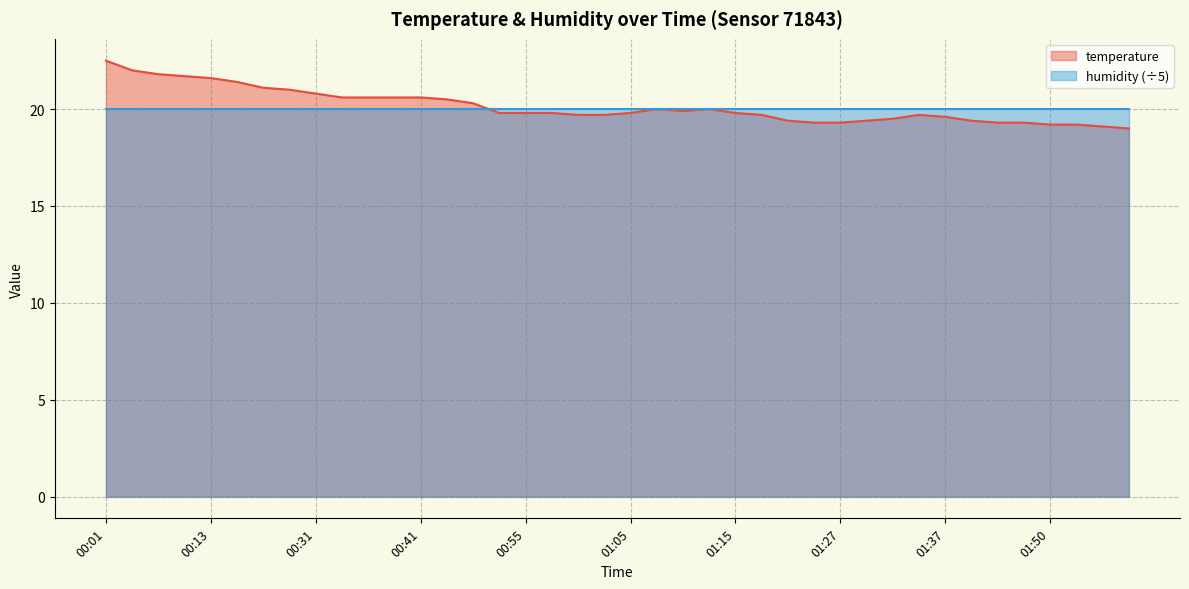

True or false: the data shows 6.0 at 01:47.

False